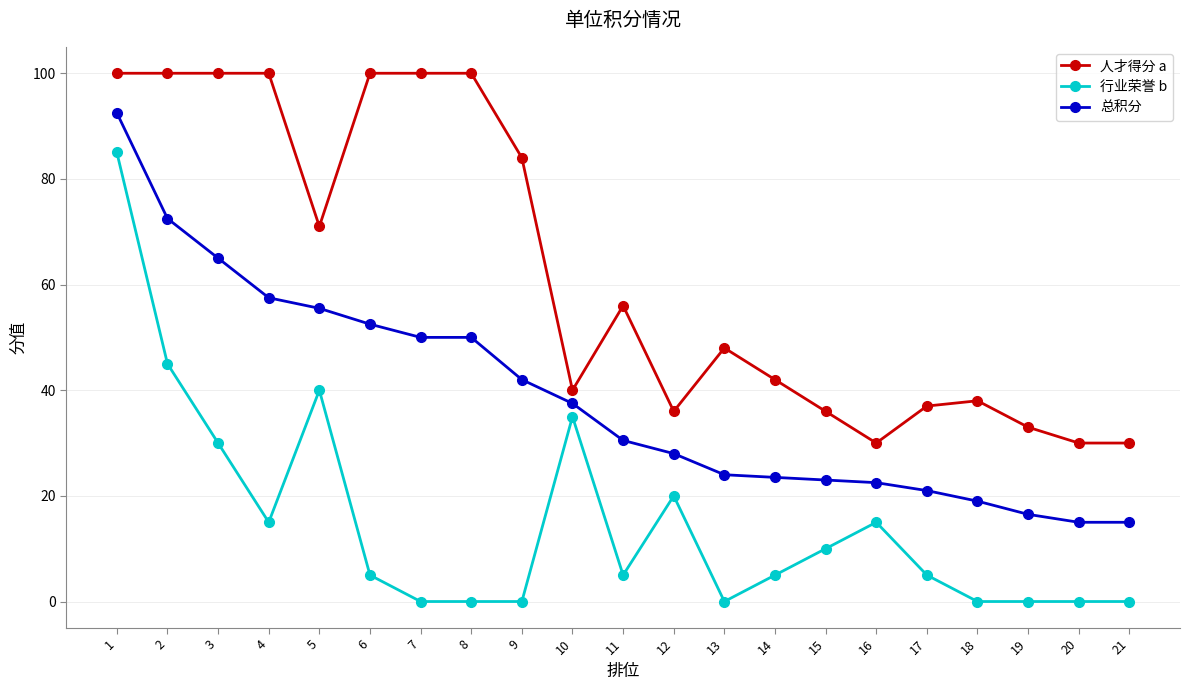

Reading left to right, extract all data points from this chart.

人才得分 a: 100.0	100.0	100.0	100.0	71.0	100.0	100.0	100.0	84.0	40.0	56.0	36.0	48.0	42.0	36.0	30.0	37.0	38.0	33.0	30.0	30.0
行业荣誉 b: 85.0	45.0	30.0	15.0	40.0	5.0	0.0	0.0	0.0	35.0	5.0	20.0	0.0	5.0	10.0	15.0	5.0	0.0	0.0	0.0	0.0
总积分: 92.5	72.5	65.0	57.5	55.5	52.5	50.0	50.0	42.0	37.5	30.5	28.0	24.0	23.5	23.0	22.5	21.0	19.0	16.5	15.0	15.0